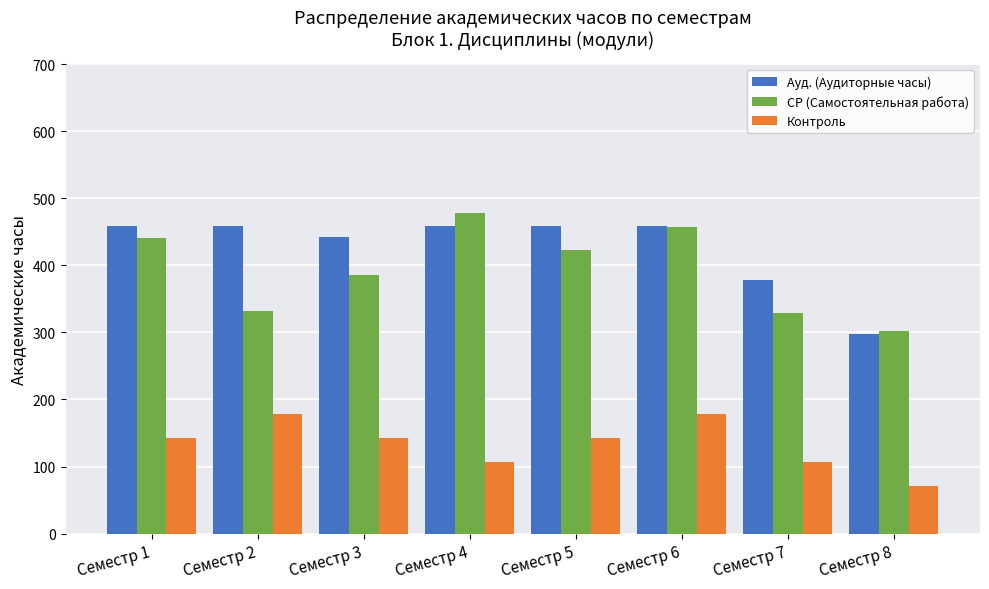

How many data points in Ауд. (Аудиторные часы) are less than 459?

3